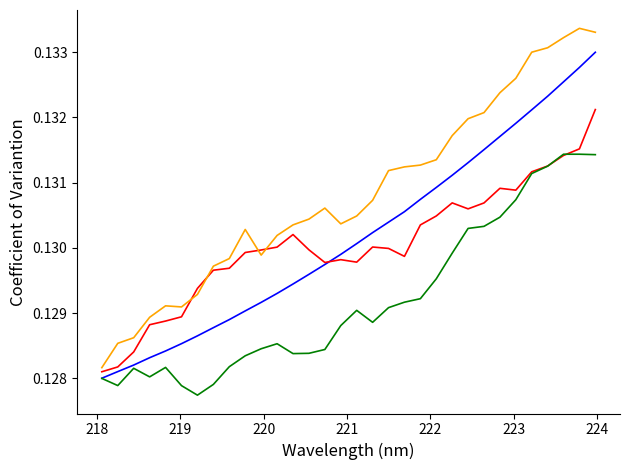

Is this an area chart (filled region under the line)?

No